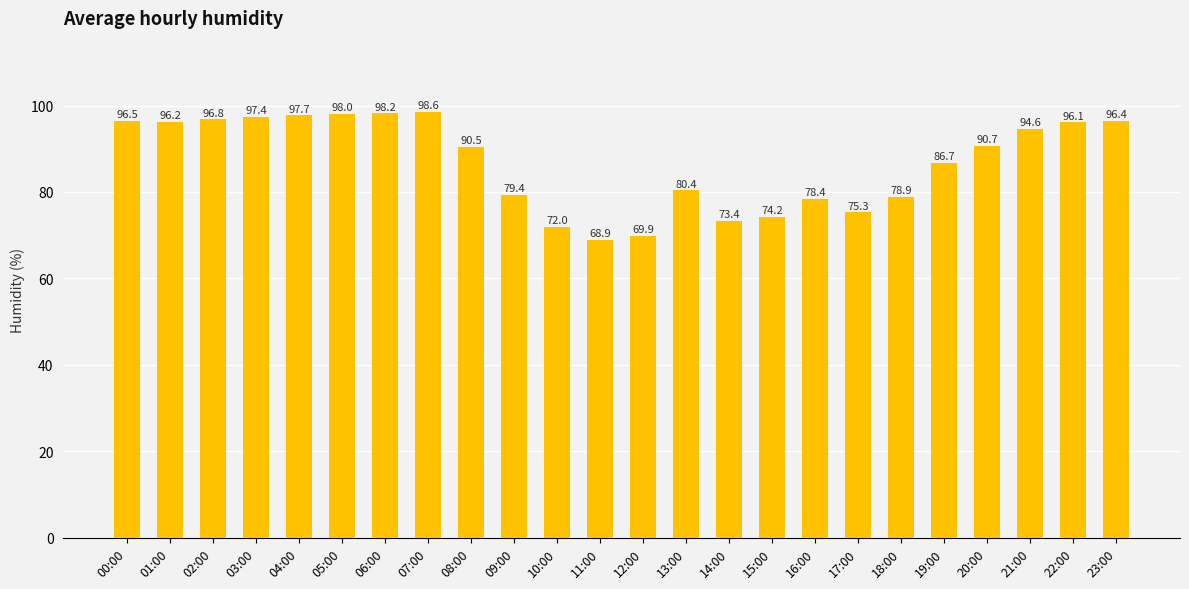

How many values are below 90?

11